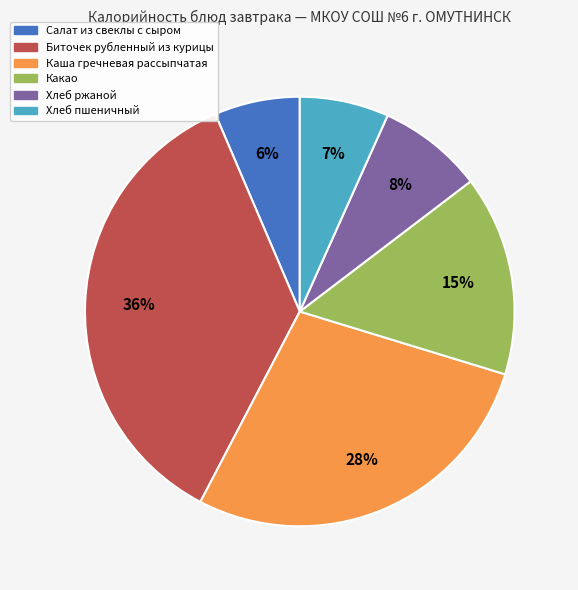

How many segments does this pie chart have?

6